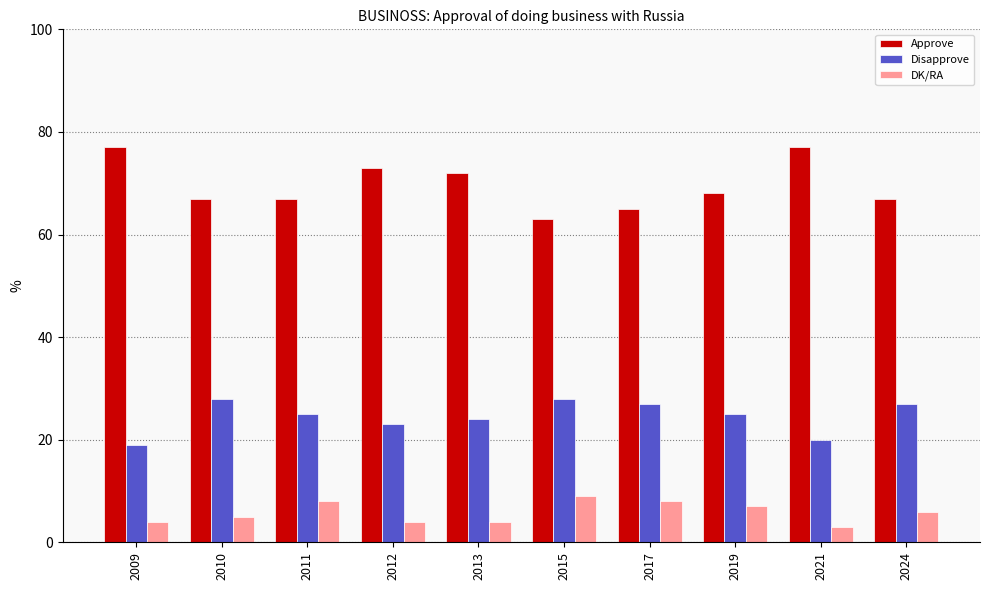

True or false: Disapprove has a value of 27 at 2024.

True